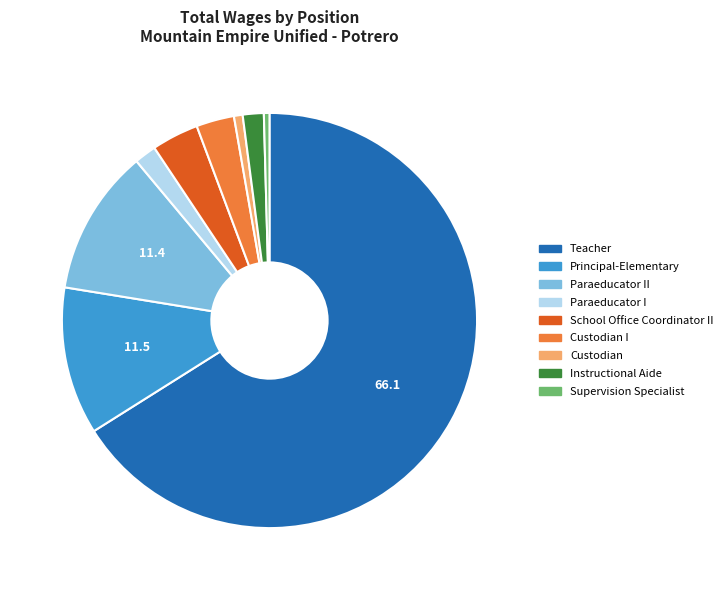

Which slice is the largest?

Teacher